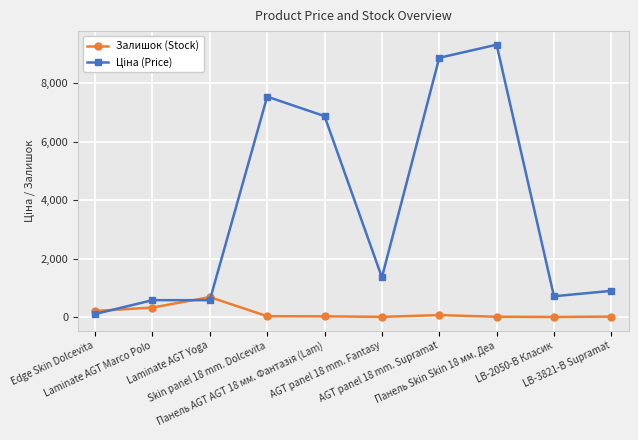

What is the maximum value shown in the chart?

9321.4